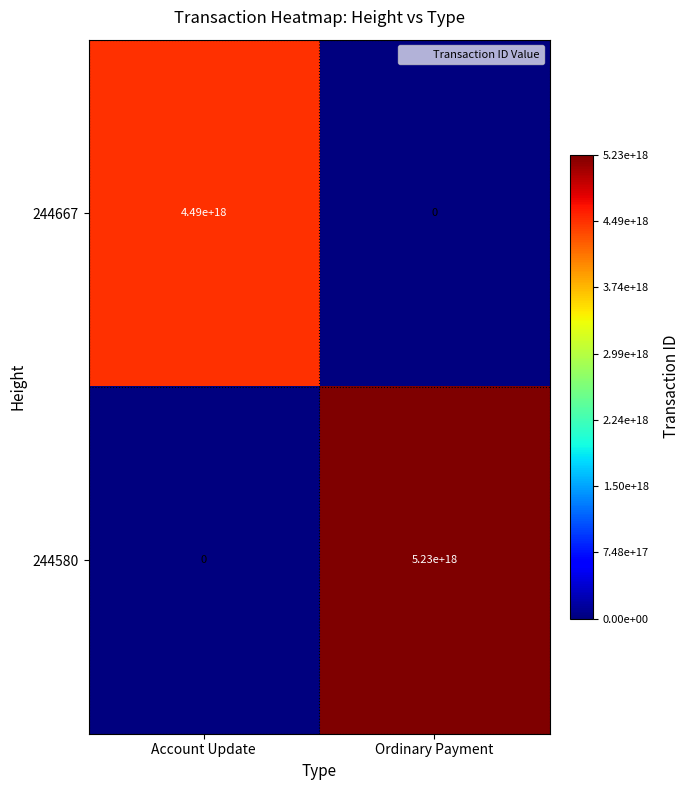

Which series has the largest total across all categories?

244580